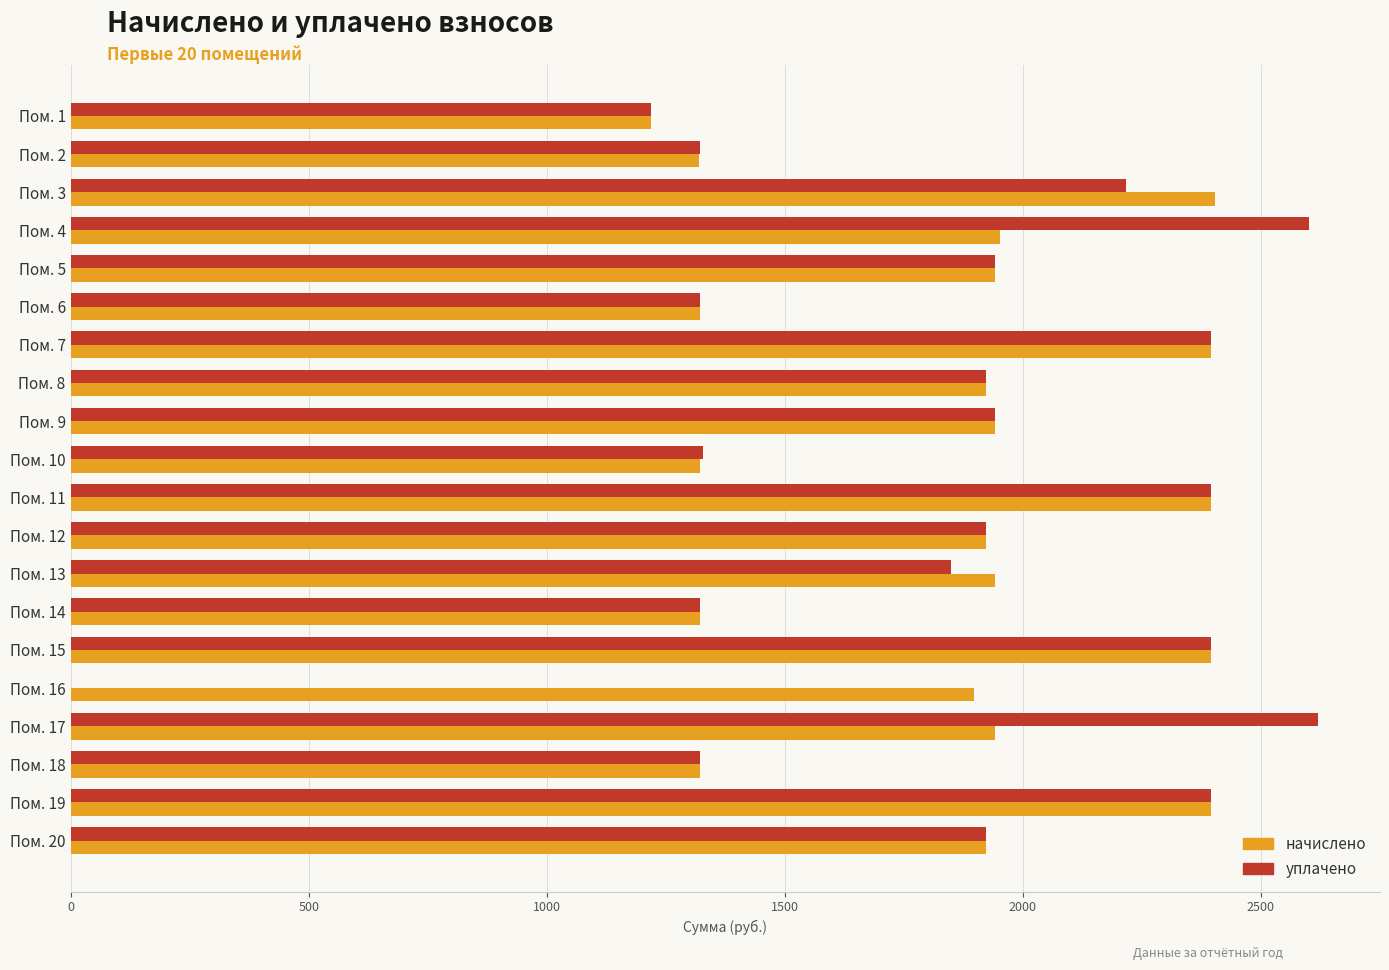

What is the sum of all начислено values?

37196.7